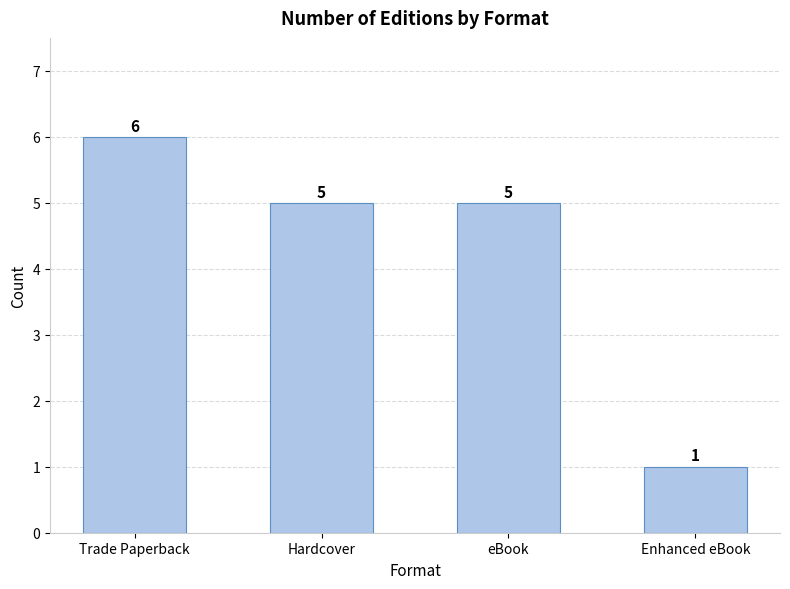

What is the greatest value displayed?

6